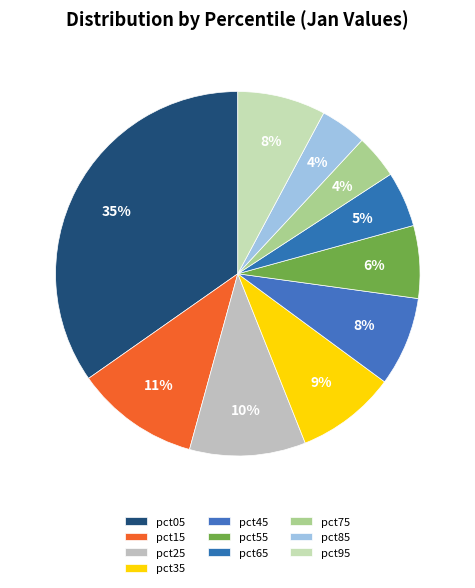

Is pct05 the majority of the pie?

No